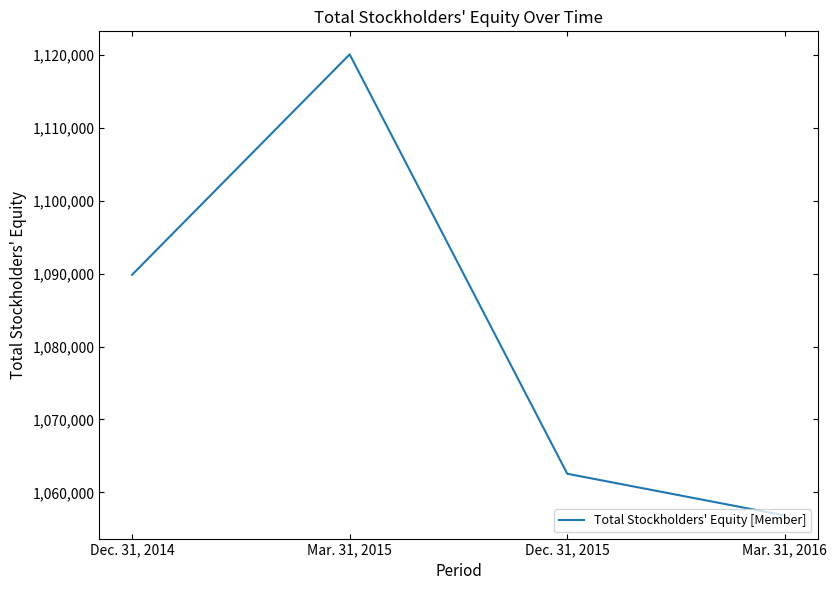

What is the difference between the second highest and minimum values?

33016